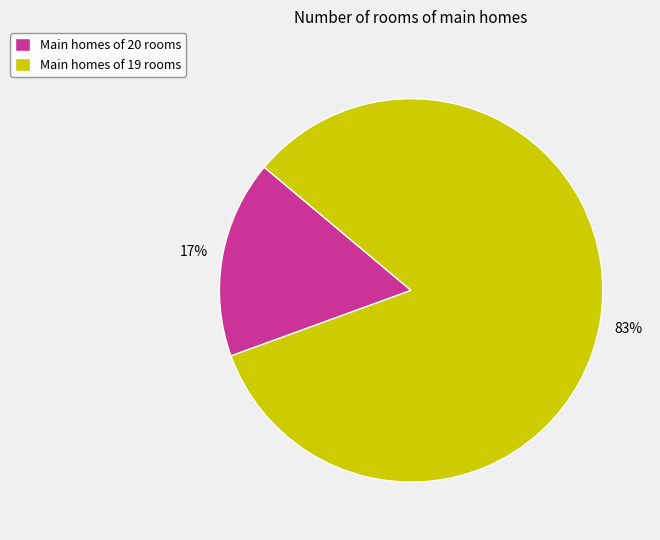

Do Main homes of 20 rooms and Main homes of 19 rooms together represent more than half of the pie?

Yes